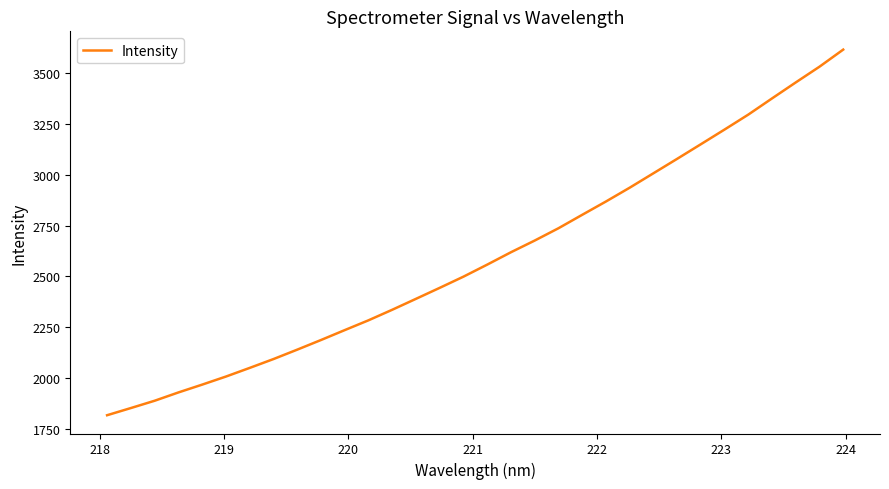

How many distinct data groups are displayed?

1